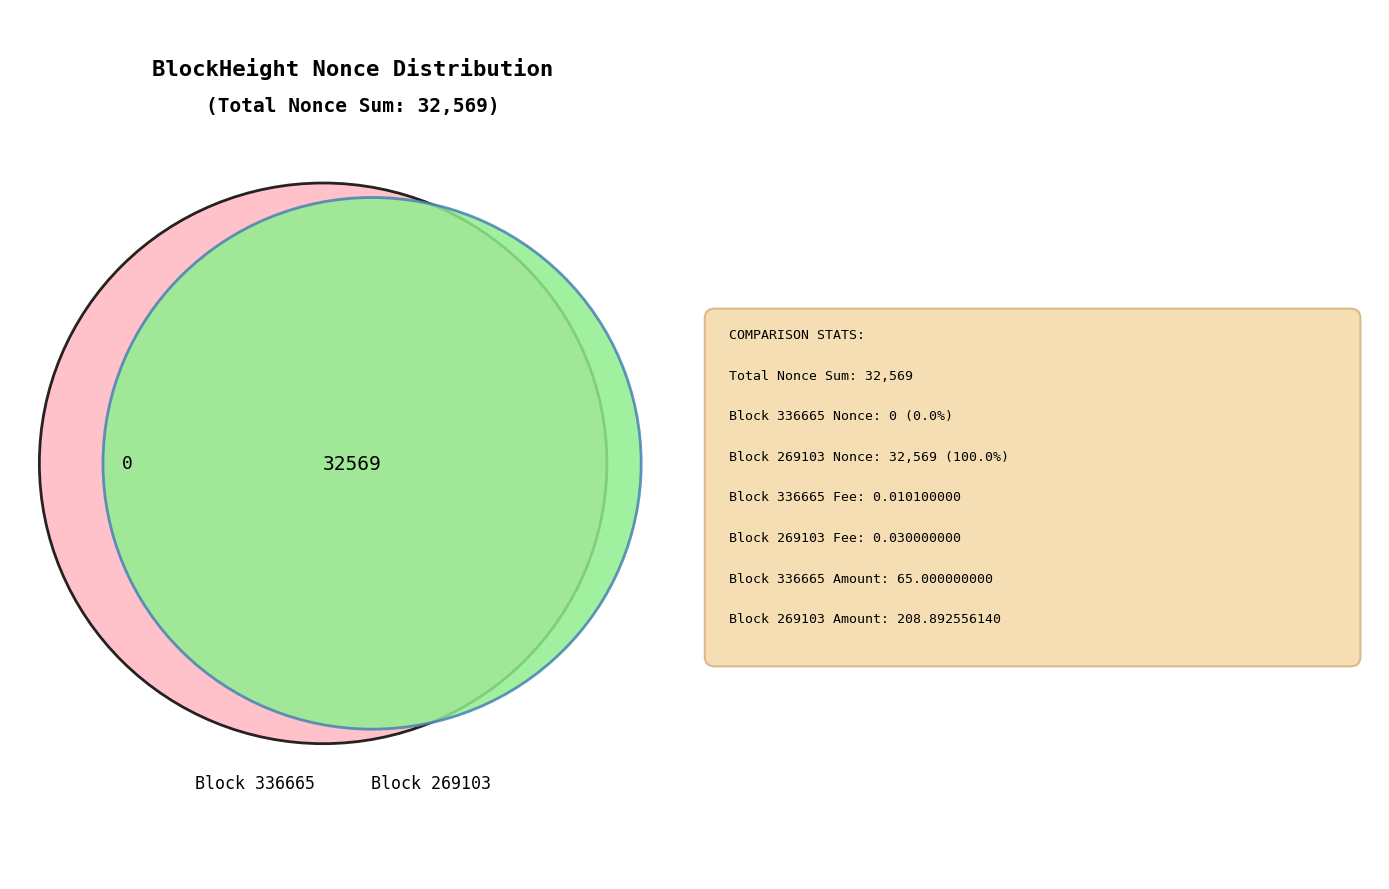

Combined, what portion of the pie is 336665 and 269103?

100.0%